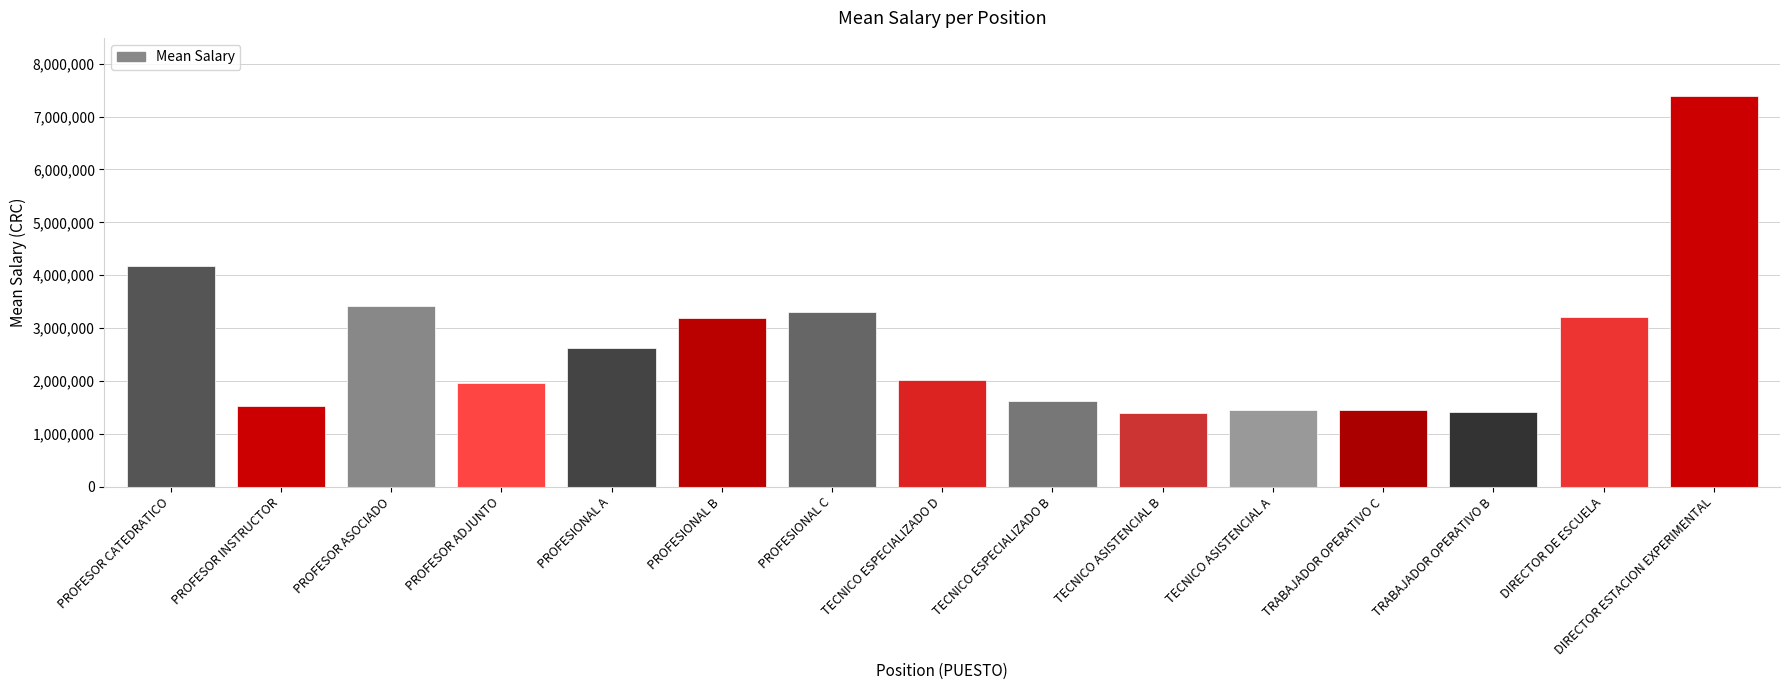

What is the value of the 4th bar from the left?

1950473.3